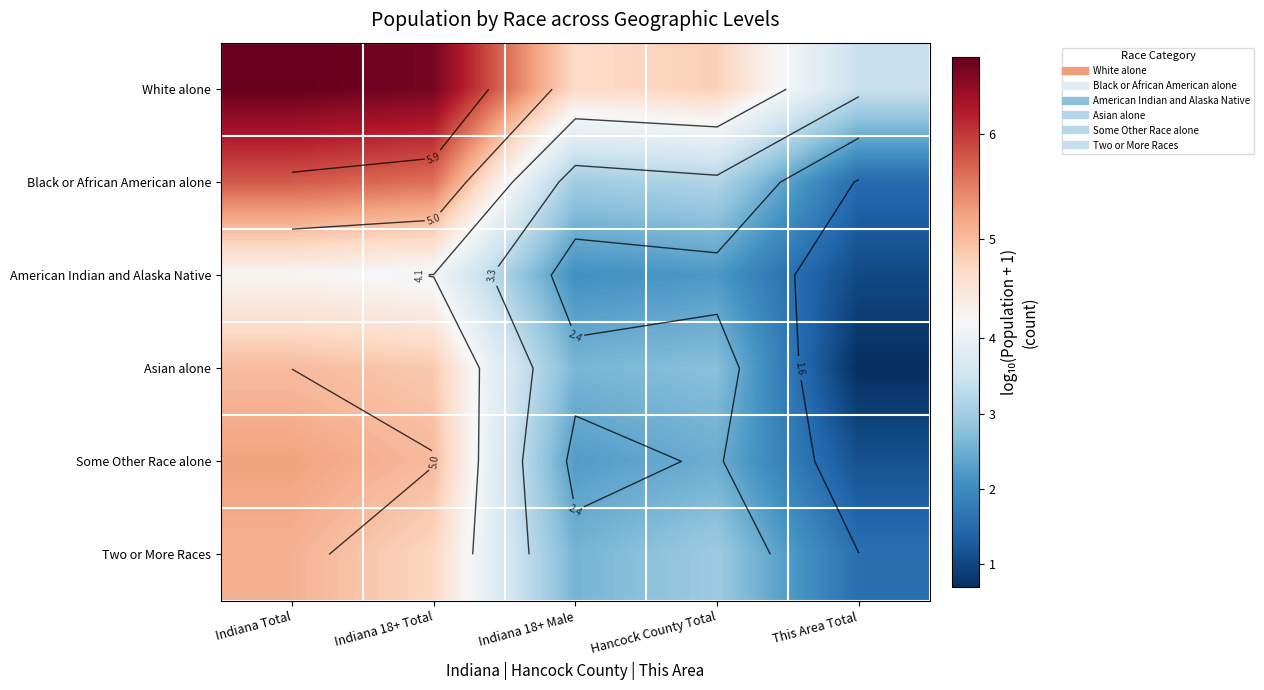

What is the total value across all series at This Area Total?

9.4